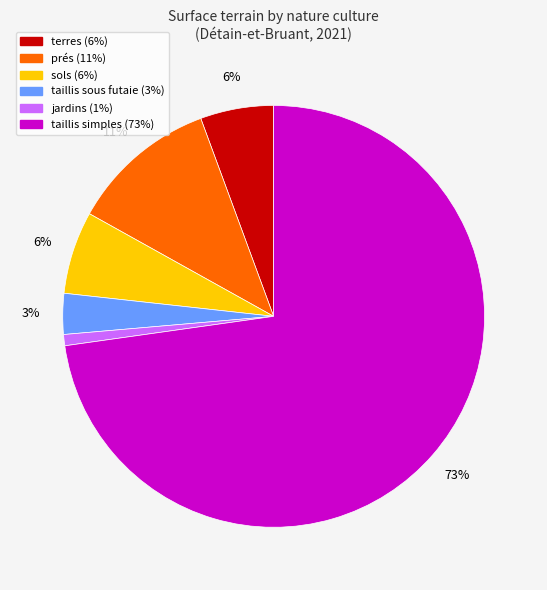

What is the smallest slice in the pie chart?

jardins (1%)